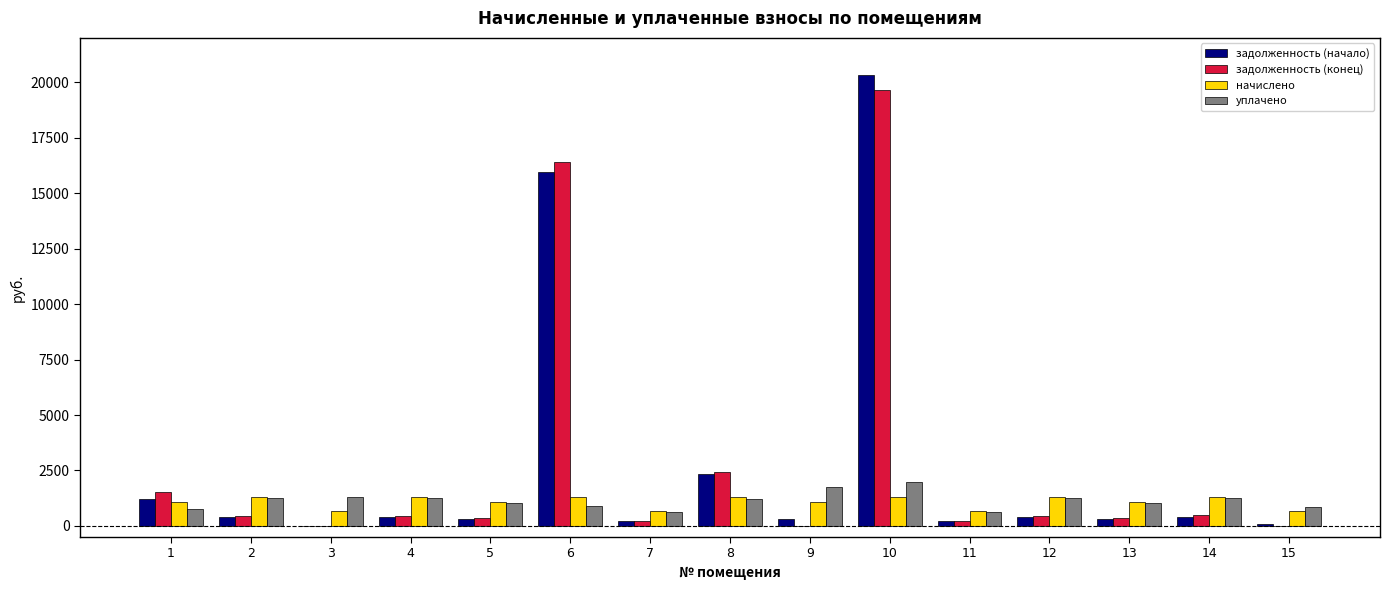

At which label does начислено first exceed 1085?

2